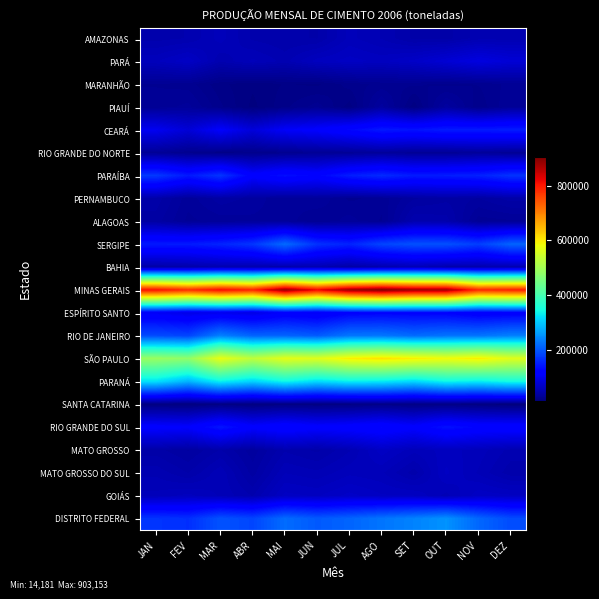

At which category is the sum across all series the highest?

OUT